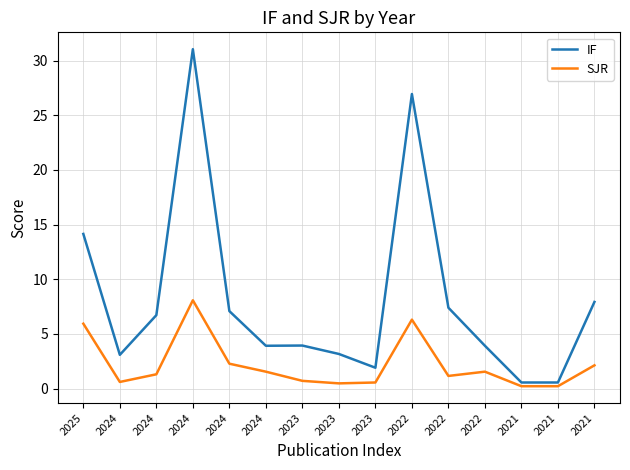

In SJR, how many points are lower than both neighbors (excluding endpoints)?

3